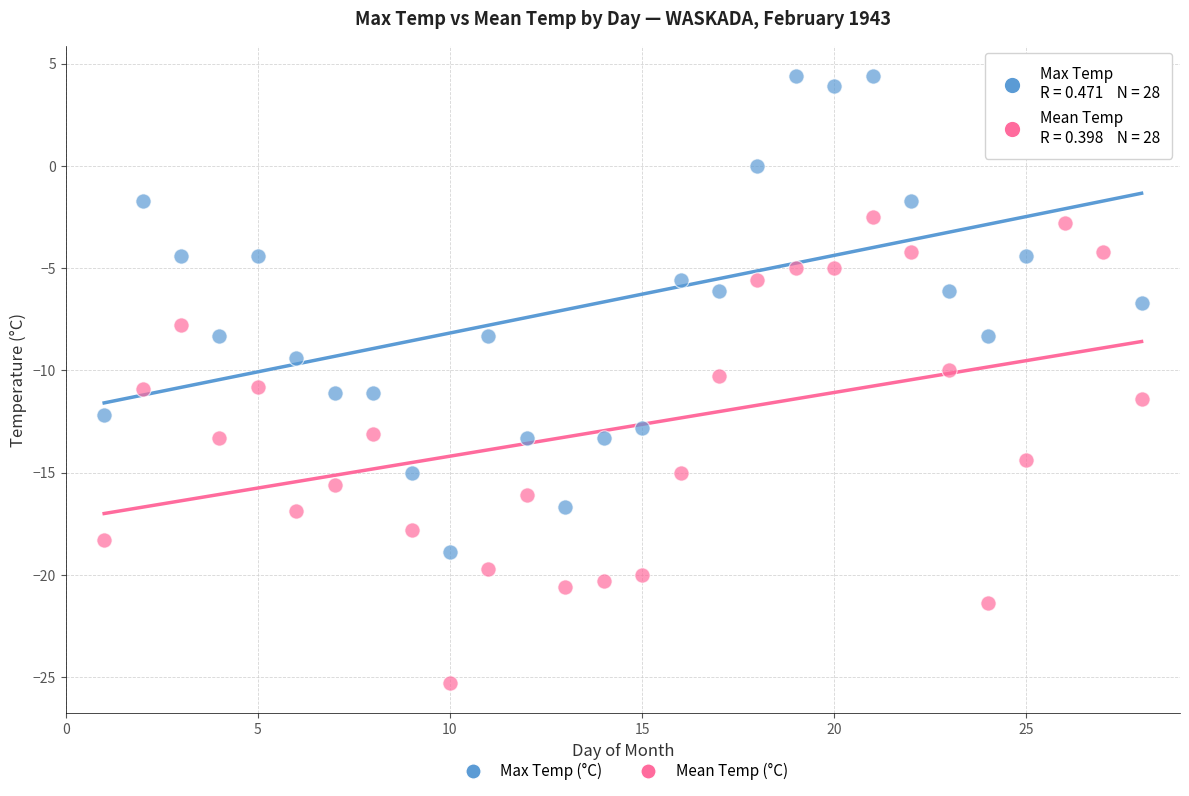

Across all data points, what is the range of X values (max minus min)?

27.0